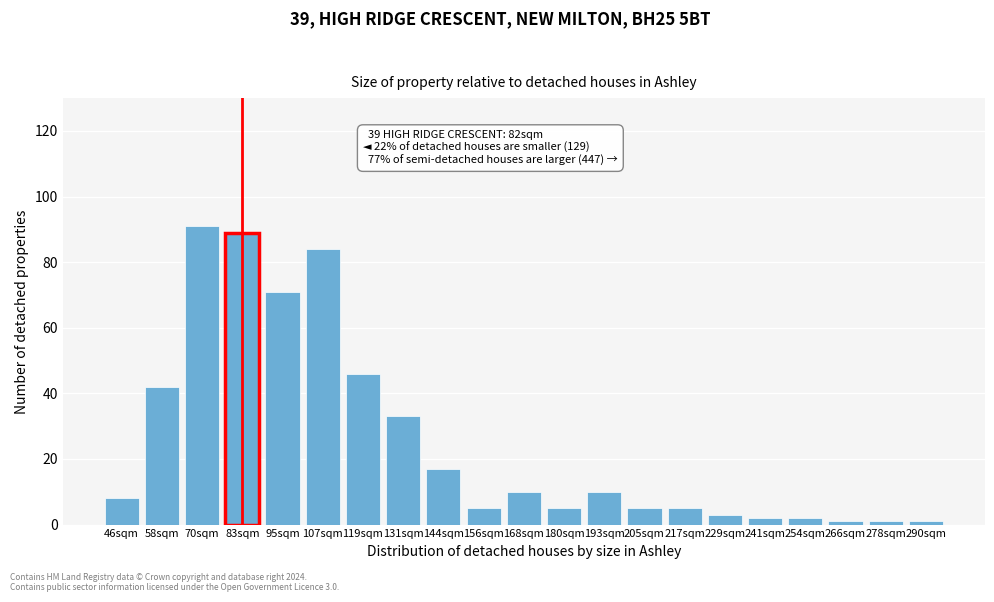

Reading left to right, transcribe all the data shown in this chart.

8	42	91	89	71	84	46	33	17	5	10	5	10	5	5	3	2	2	1	1	1